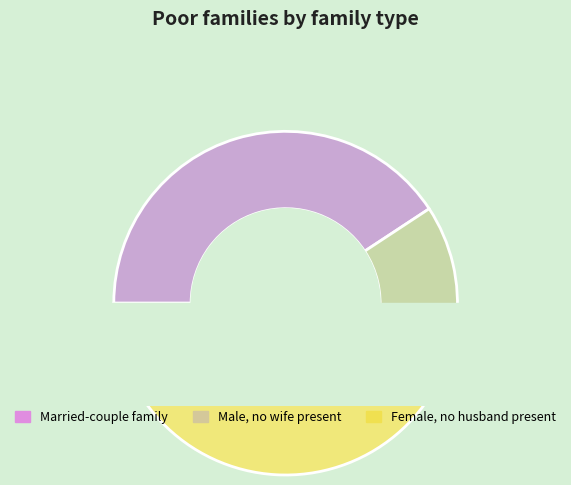

Does 2 account for over 50% of the chart?

No